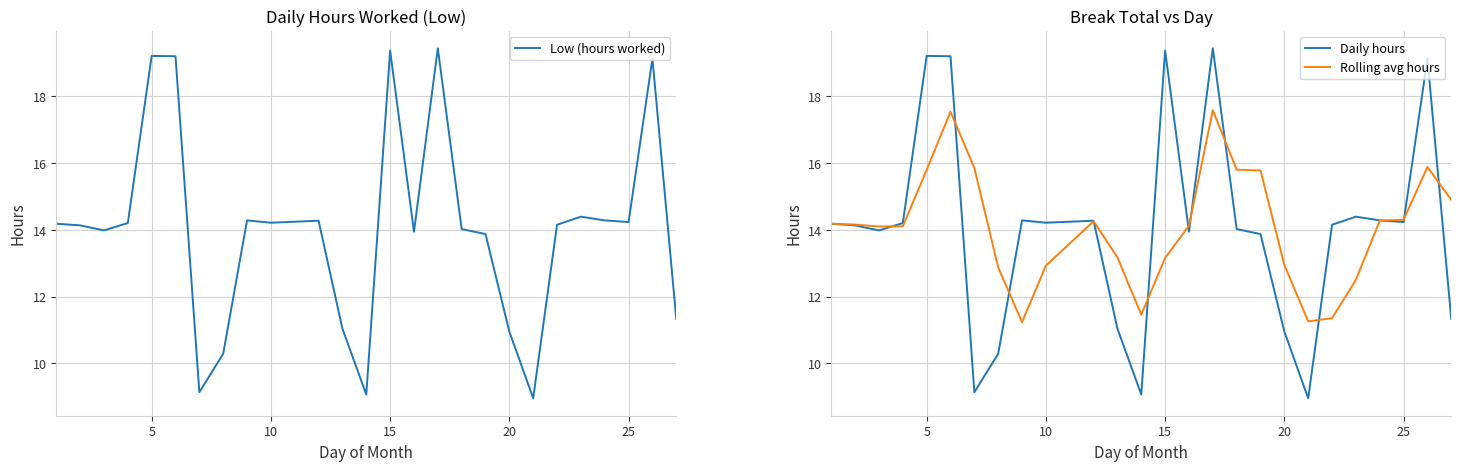

Reading right to left, list all the values displayed in this chart.

Low (hours worked): 11.3	19.1	14.2	14.3	14.4	14.2	9.0	10.9	13.9	14.0	19.4	13.9	19.4	9.1	11.0	14.3	14.2	14.3	10.3	9.1	19.2	19.2	14.2	14.0	14.1	14.2
Daily hours: 11.3	19.1	14.2	14.3	14.4	14.2	9.0	10.9	13.9	14.0	19.4	13.9	19.4	9.1	11.0	14.3	14.2	14.3	10.3	9.1	19.2	19.2	14.2	14.0	14.1	14.2
Rolling avg hours: 14.9	15.9	14.3	14.3	12.5	11.4	11.3	12.9	15.8	15.8	17.6	14.1	13.2	11.5	13.2	14.3	12.9	11.2	12.9	15.8	17.5	15.8	14.1	14.1	14.2	14.2